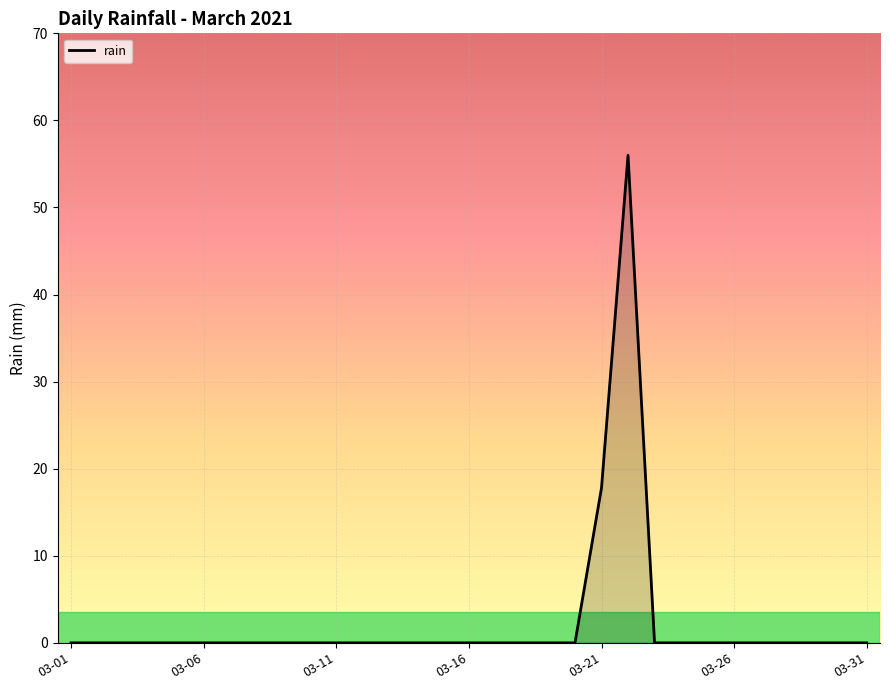

Count the number of data series in this chart.

1